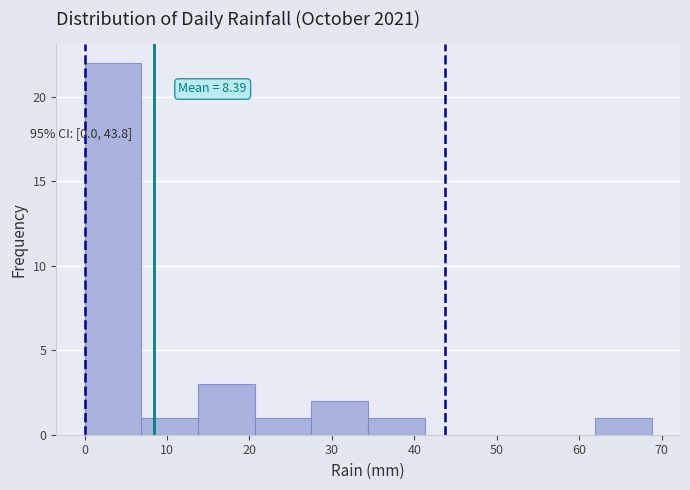

Over which range of the x-axis is the bar tallest?

0 to 7